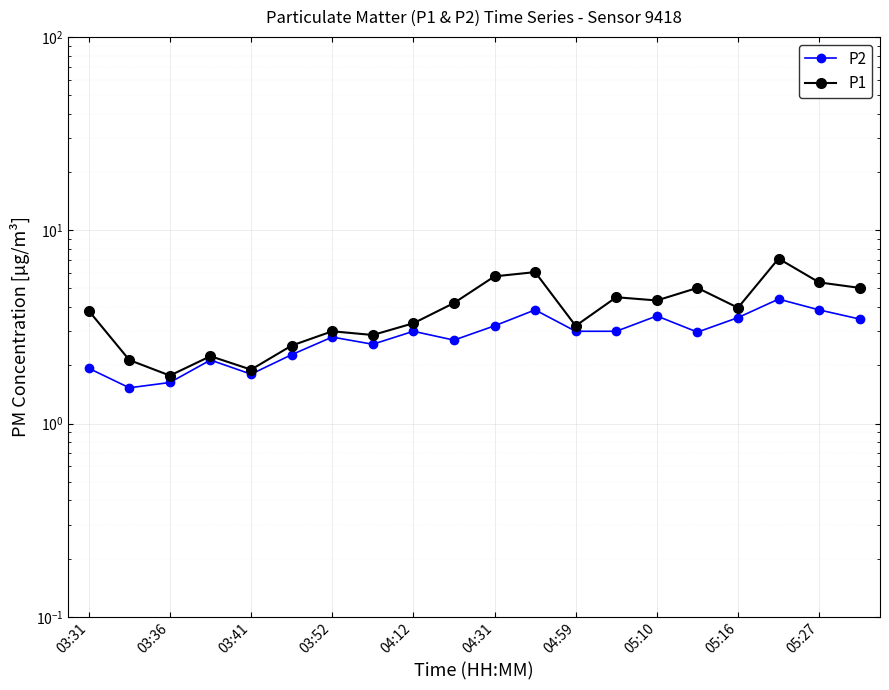

How many lines are shown in the chart?

2